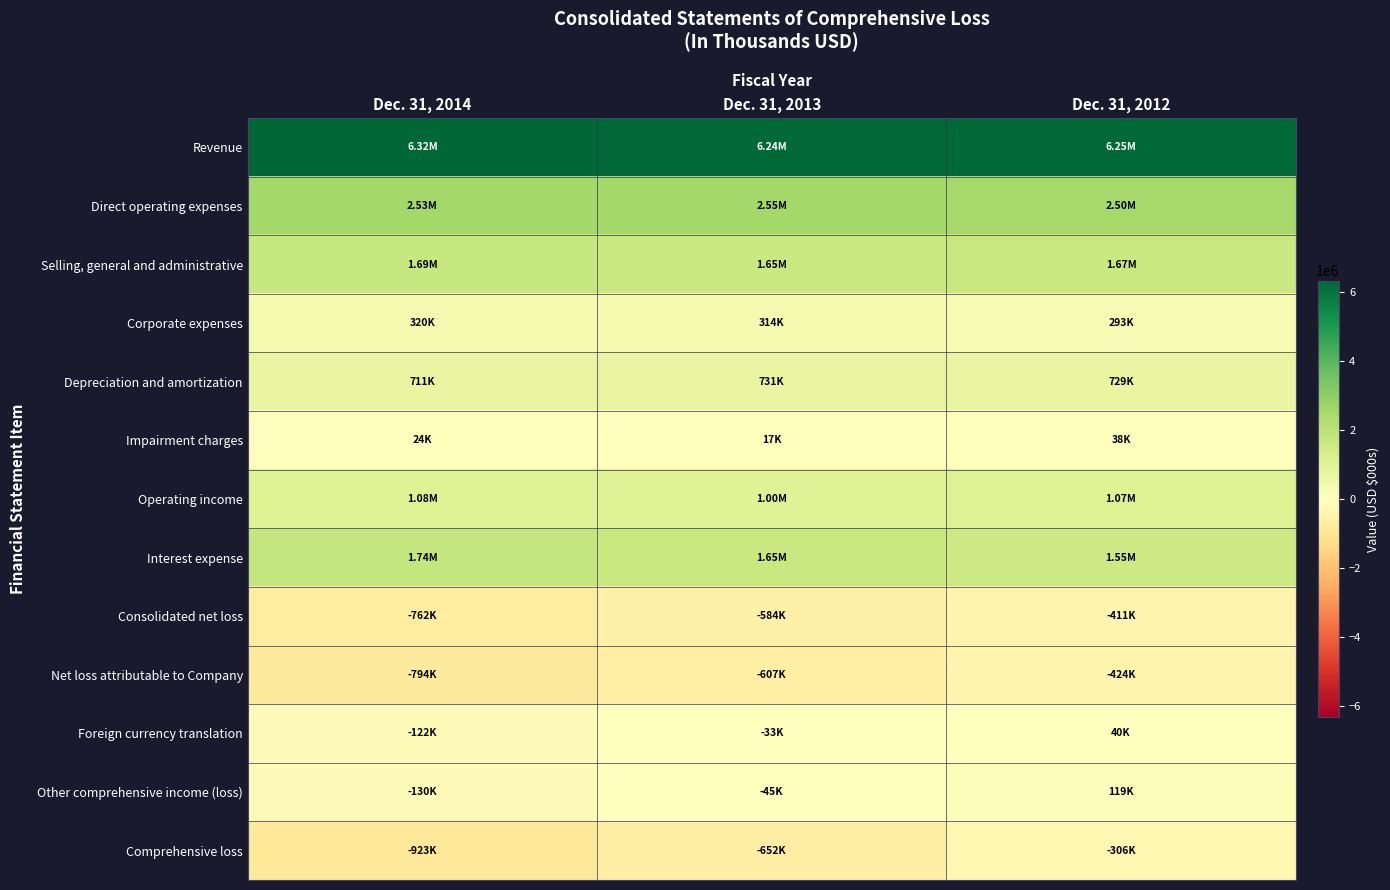

Count the number of data series in this chart.

13